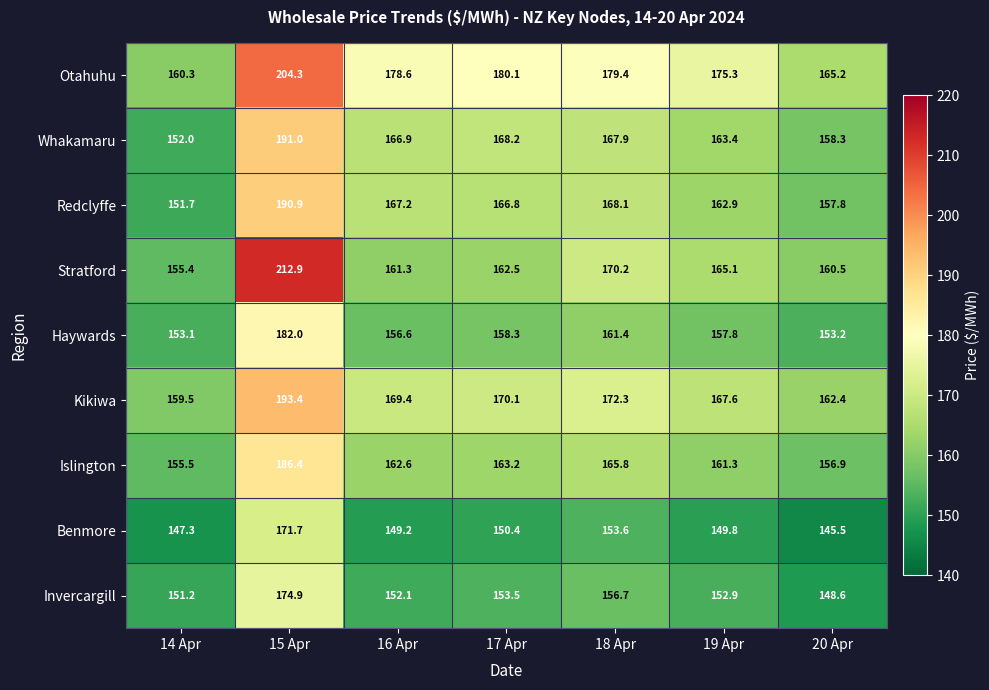

At which category does the chart reach its minimum across all series?

20 Apr